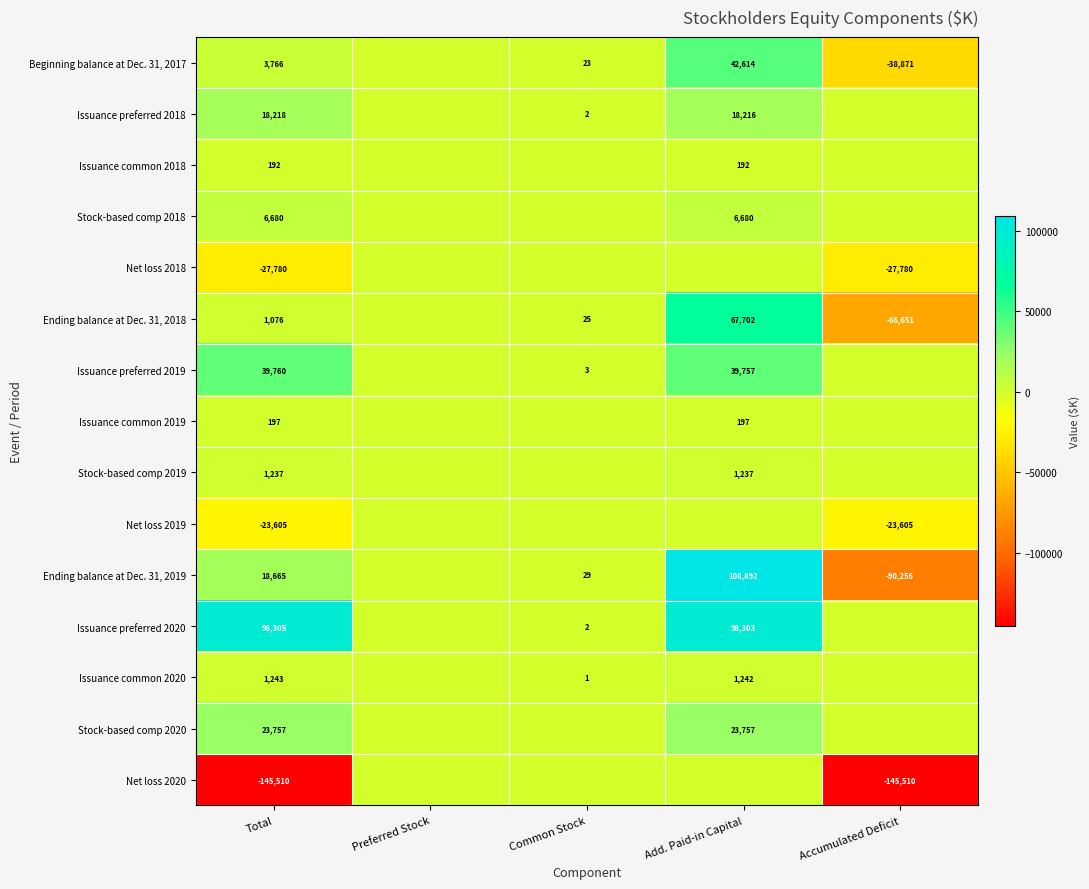

What is the total value across all series at Common Stock?

85